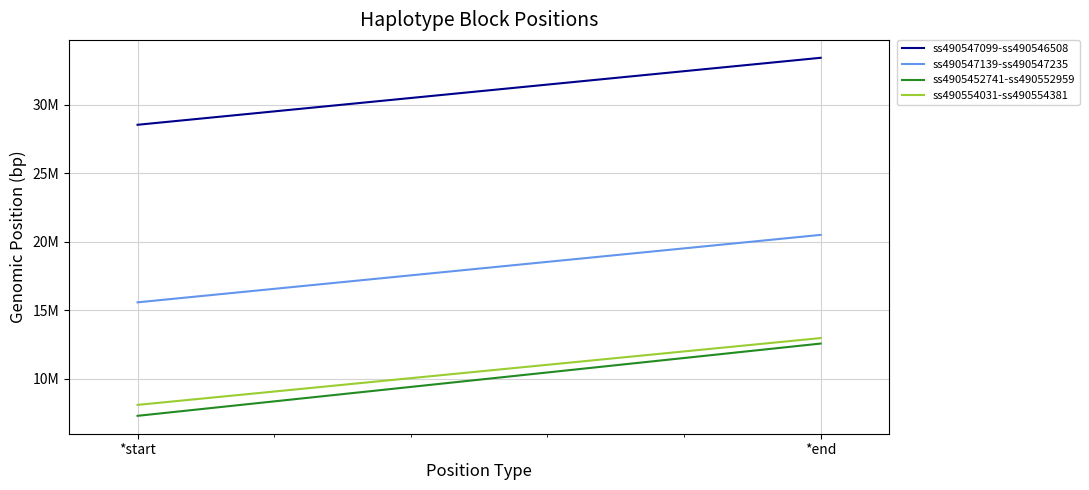

Which series has the widest spread of values?

ss4905452741-ss490552959